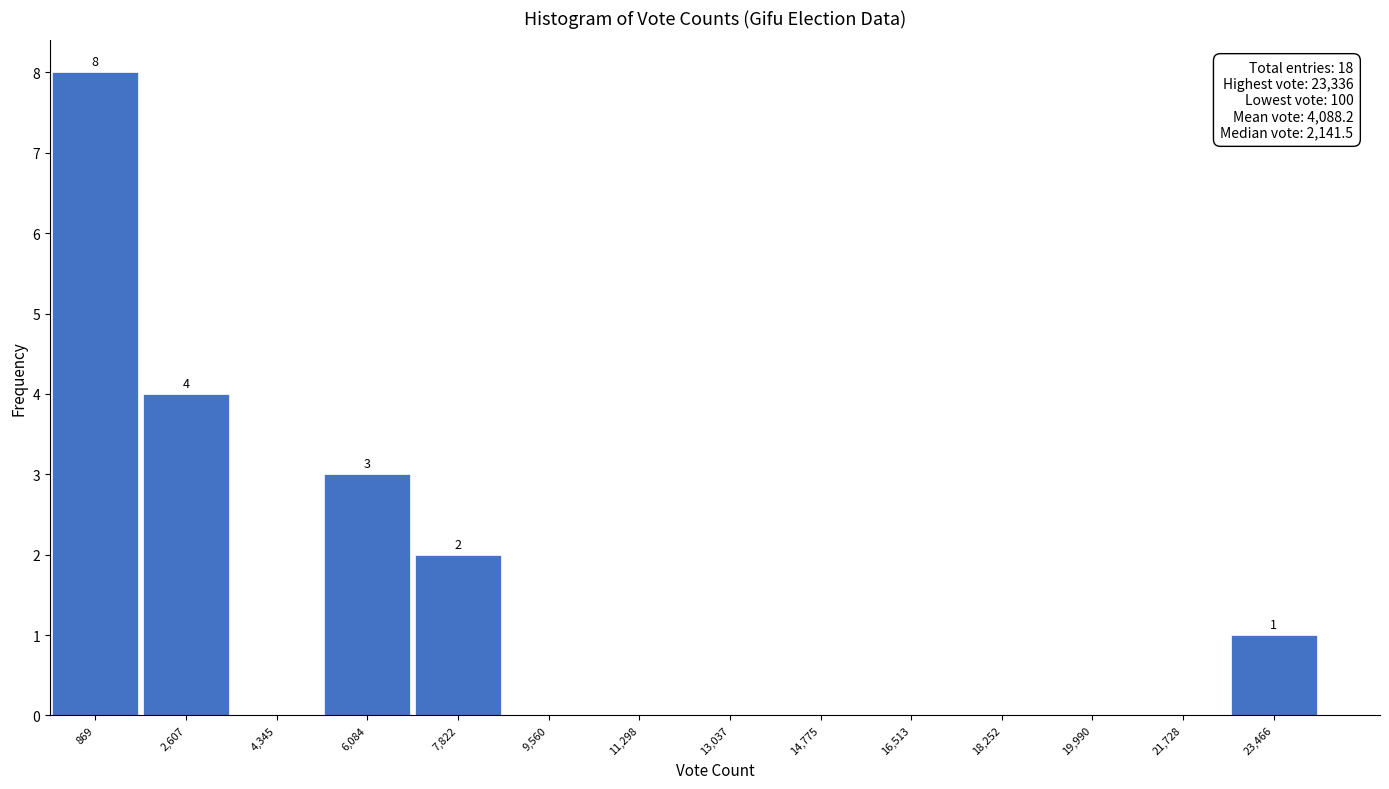

Which range on the x-axis has the tallest bar?

0 to 1800